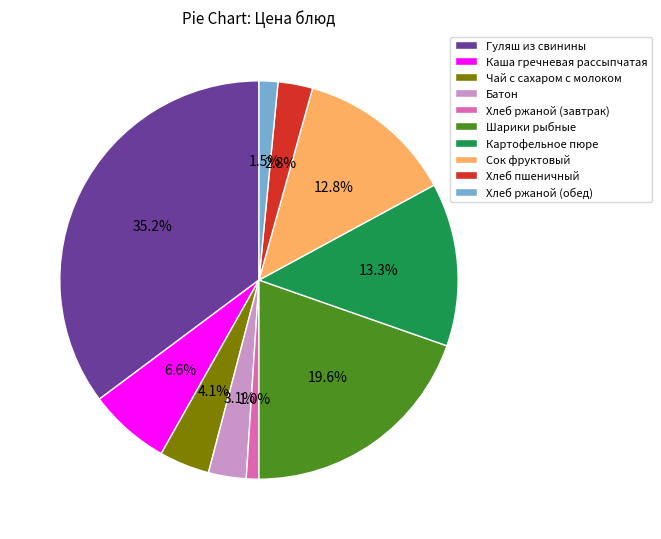

Does any single category account for the majority?

No